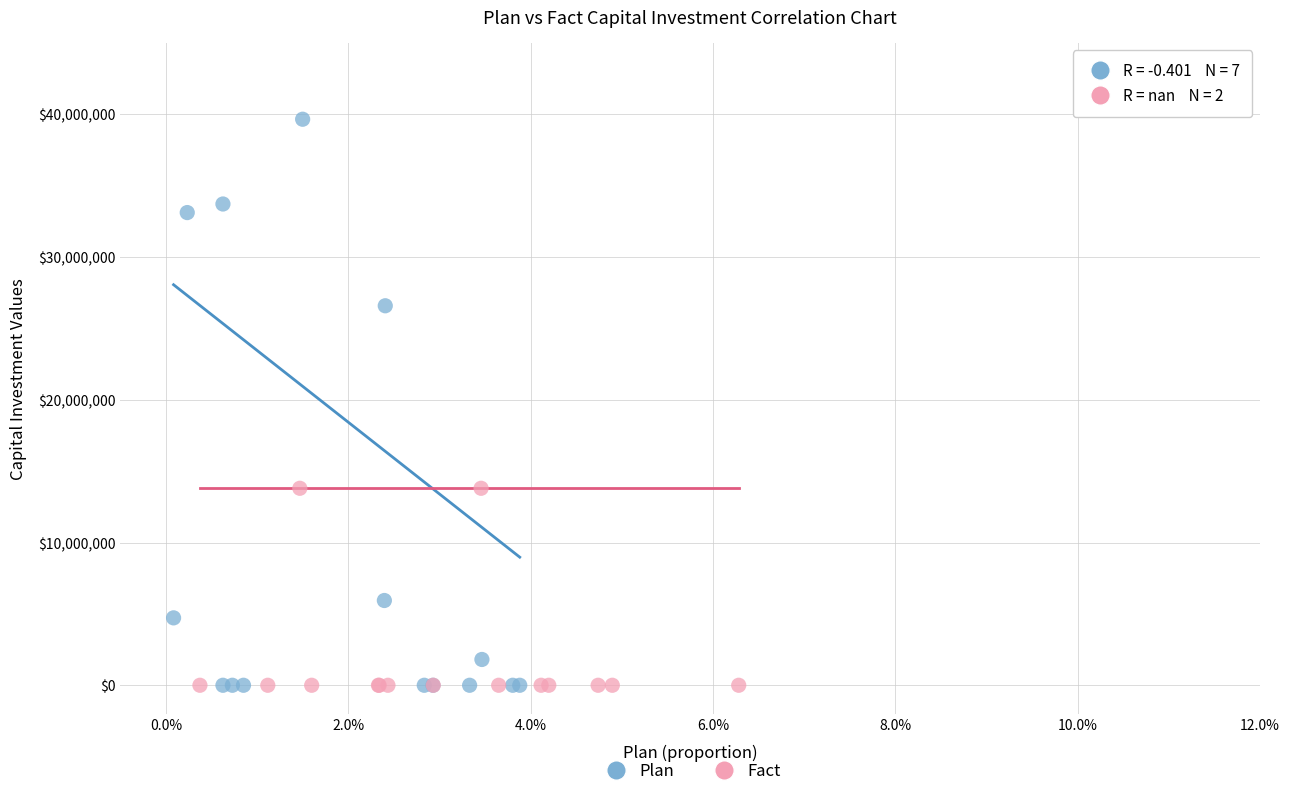

Which series contains the highest Y value?

Plan